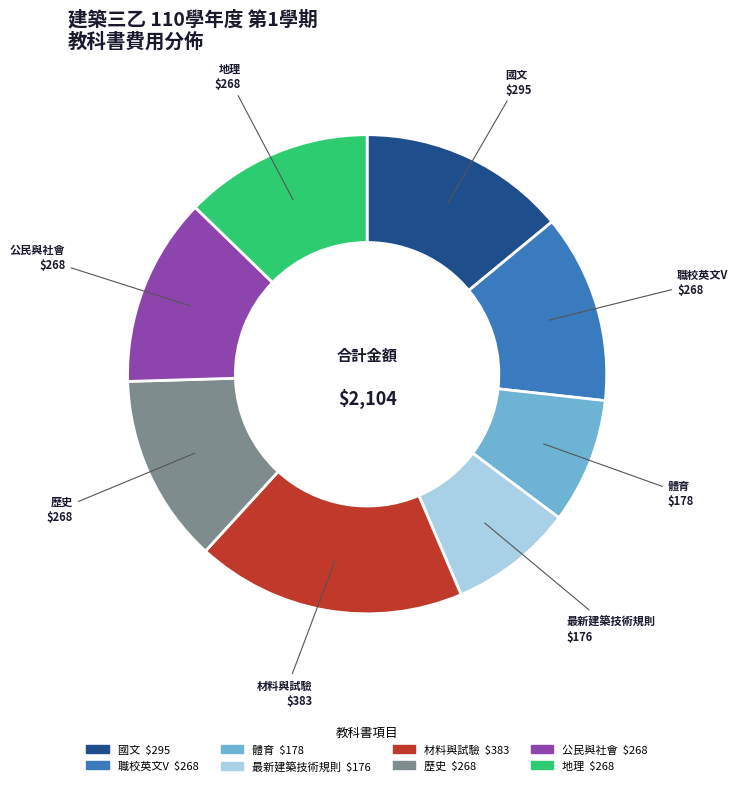

Does 公民與社會 account for over 50% of the chart?

No